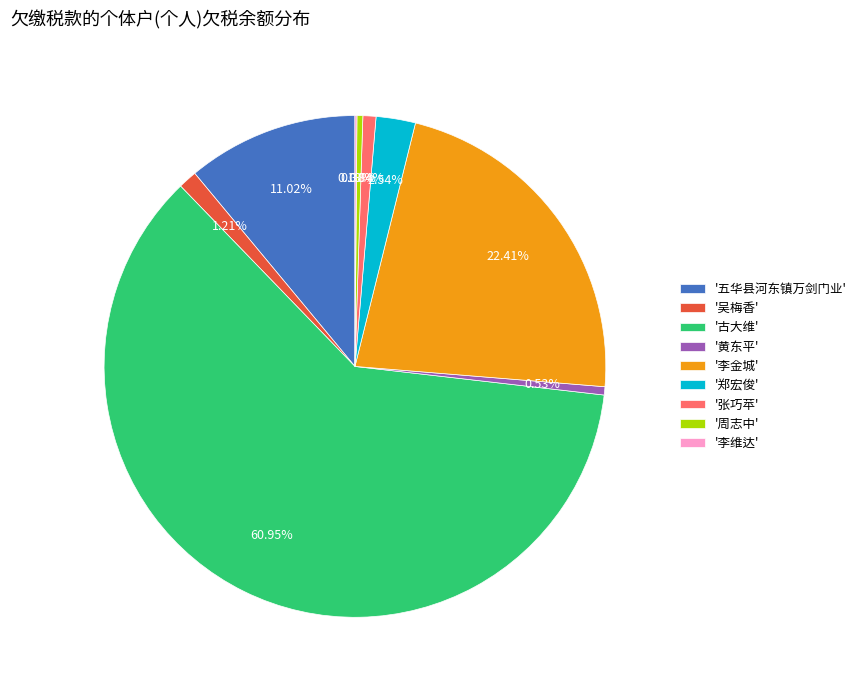

Which slice is the largest?

'古大维'